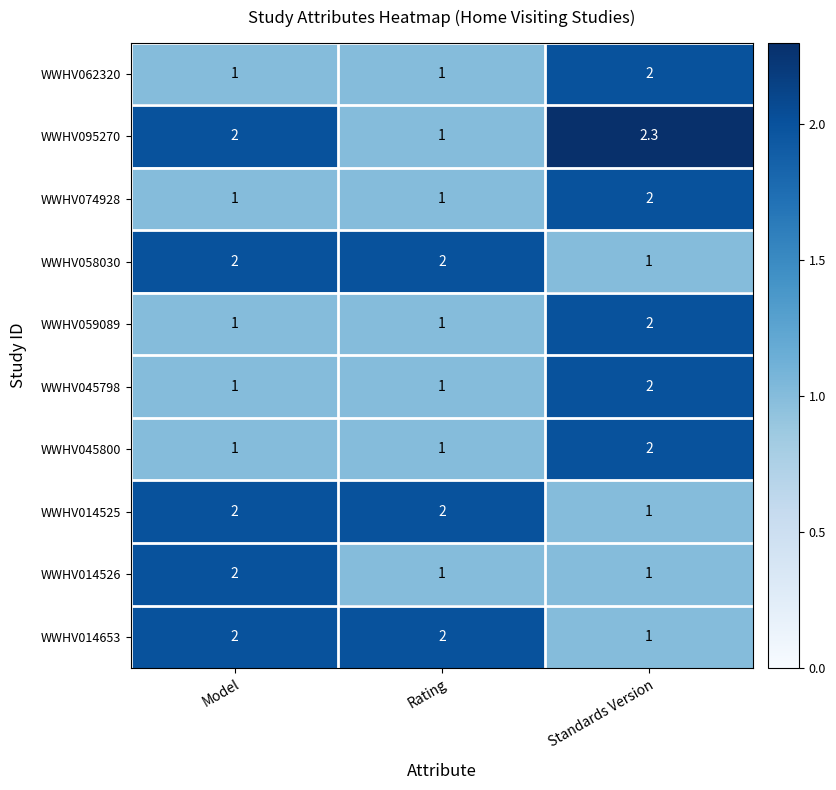

Read the WWHV059089 value at Standards Version.

2.0